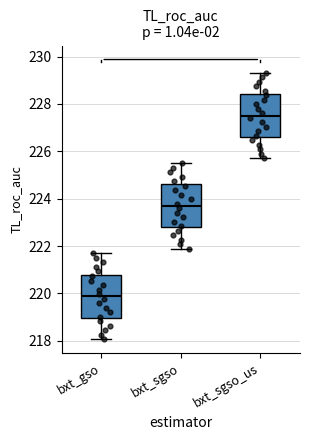

Reading left to right, transcribe this box plot: for each box, give where its median line is, the range the box spans, and where its two whiskers end, as read against the y-axis. The values are not printed on the chart, so give them approximately, as read against the axis.

bxt_gso: median 219.8, box 219.0 to 220.8, whiskers 218.0 to 221.6
bxt_sgso: median 223.6, box 222.8 to 224.6, whiskers 221.8 to 225.6
bxt_sgso_us: median 227.6, box 226.6 to 228.4, whiskers 225.6 to 229.4